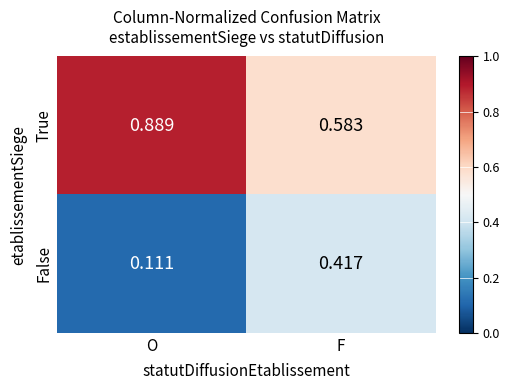

Rank the categories by True value from lowest to highest.

F, O